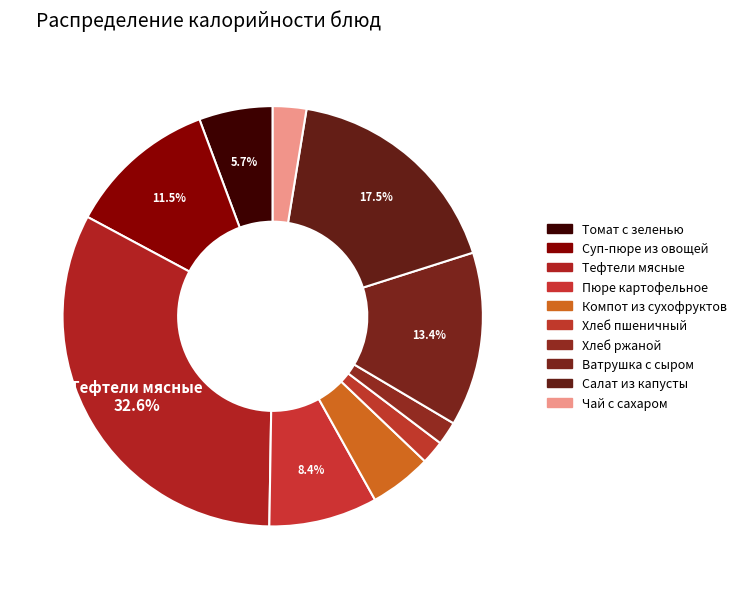

To the nearest percent, what is the average slice percentage?

10%